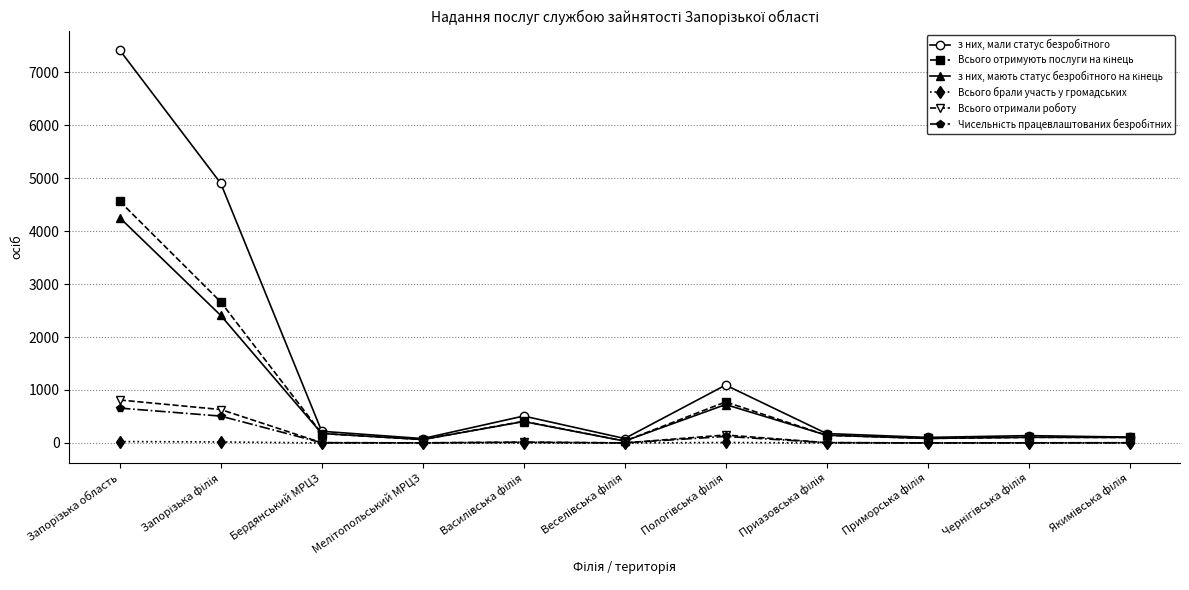

Count the number of data series in this chart.

6